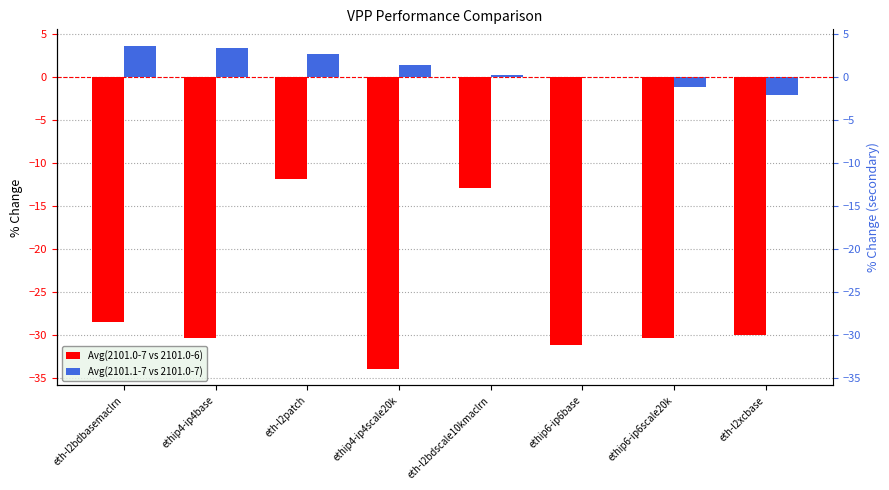

List the series in order of their peak value, highest first.

Avg(2101.1-7 vs 2101.0-7), Avg(2101.0-7 vs 2101.0-6)